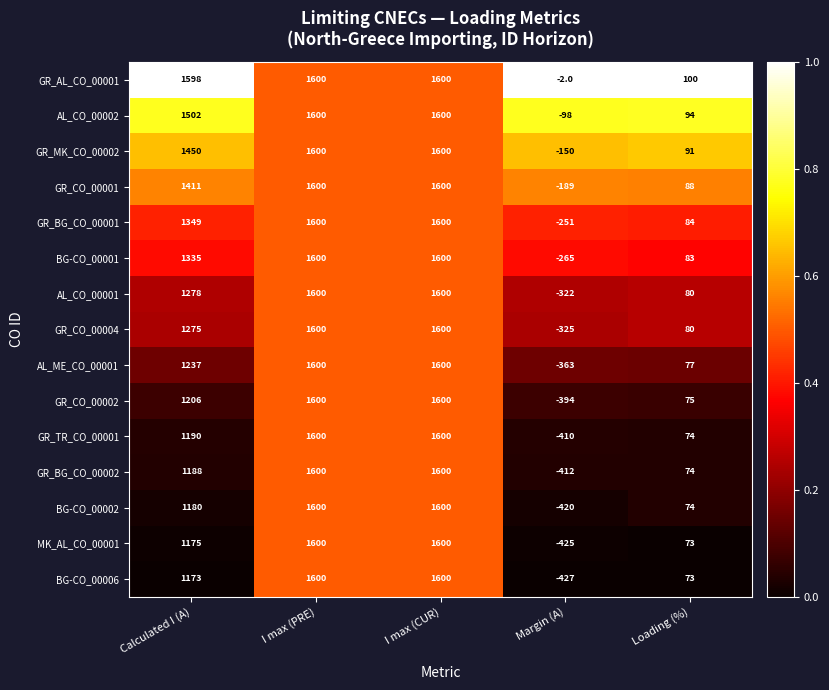

Which series has the largest total across all categories?

GR_AL_CO_00001